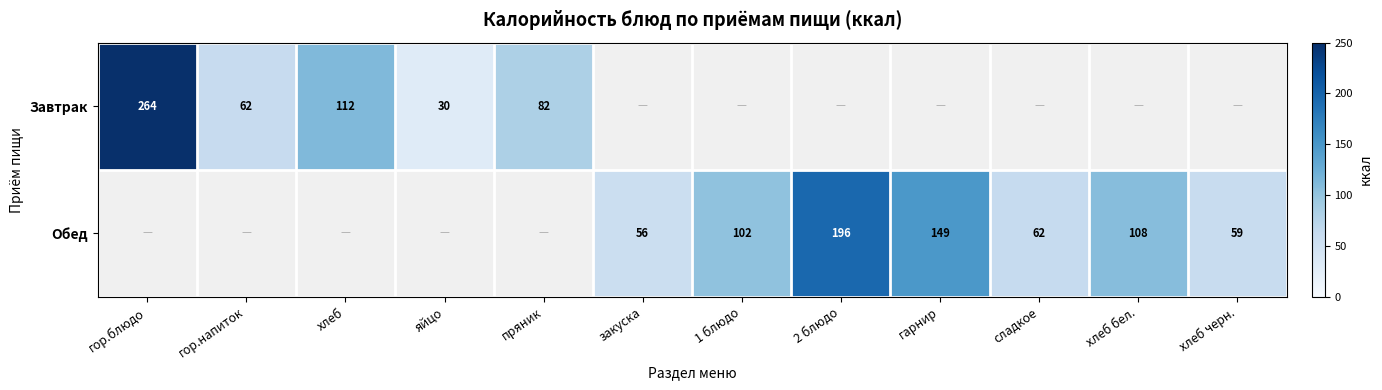

What is the difference between the Обед values at закуска and хлеб черн.?

3